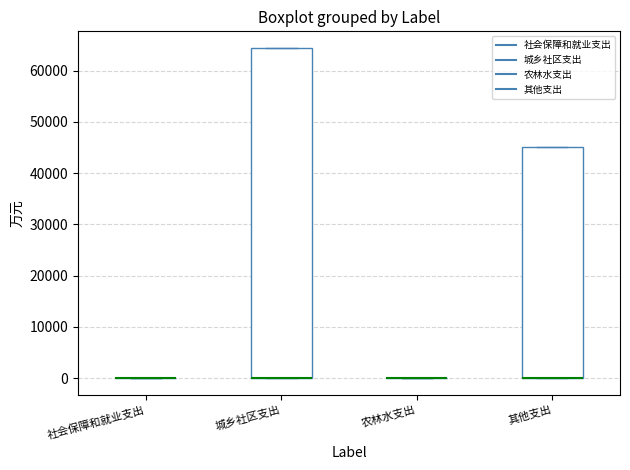

Reading left to right, transcribe this box plot: for each box, give where its median line is, the range the box spans, and where its two whiskers end, as read against the y-axis. The values are not printed on the chart, so give them approximately, as read against the axis.

社会保障和就业支出: box collapsed to a line at 0, whiskers 0 to 0
城乡社区支出: median 0 (drawn on the box's lower edge), box 0 to 64000, whiskers 0 to 64000
农林水支出: box collapsed to a line at 0, whiskers 0 to 0
其他支出: median 0 (drawn on the box's lower edge), box 0 to 45000, whiskers 0 to 45000